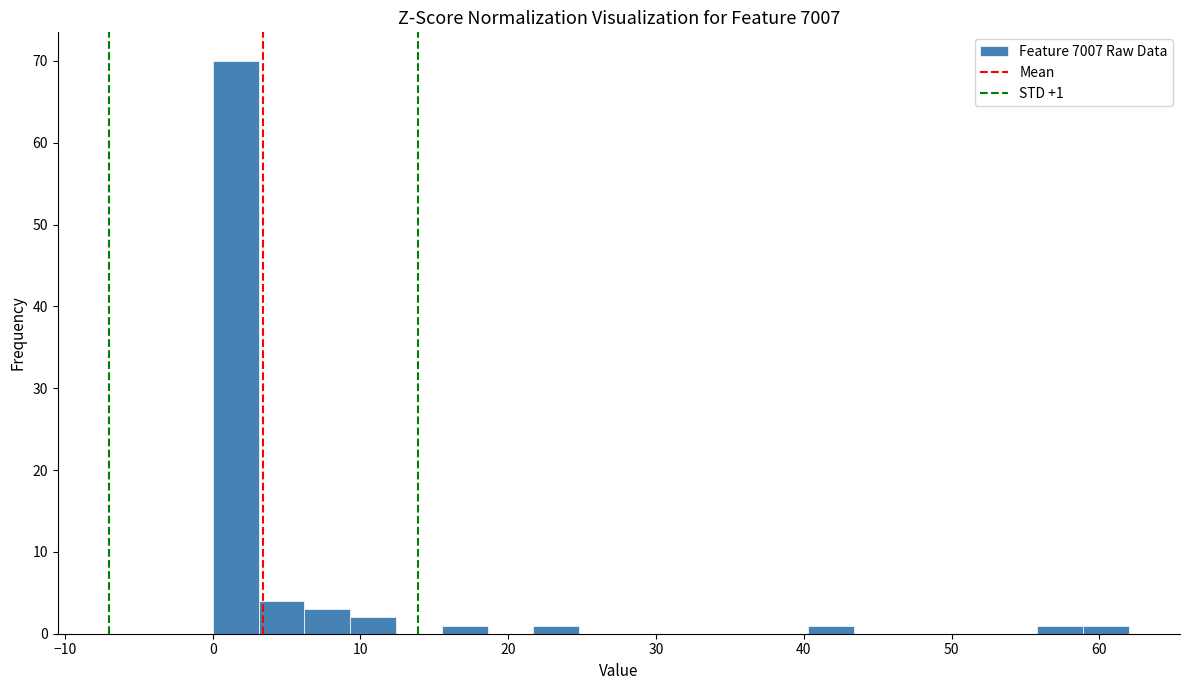

Around what value on the x-axis is the tallest bar? Give the approximate position of its centre, as read against the axis.

2